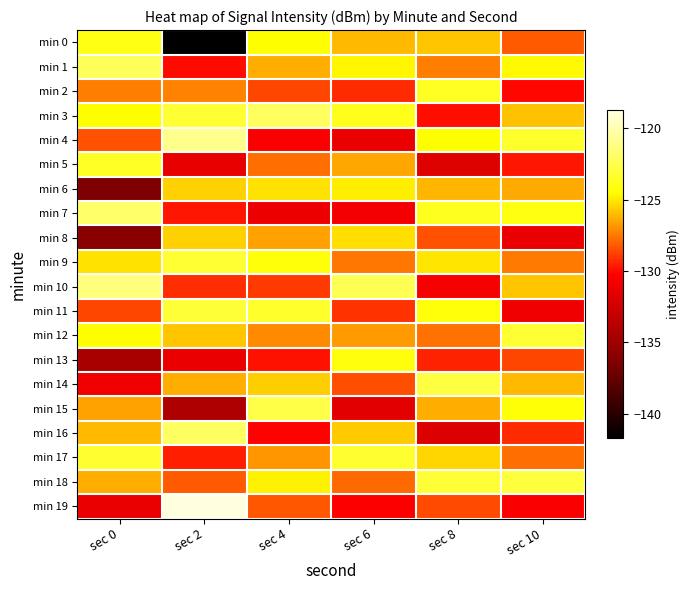

Which series has the widest spread of values?

min 0